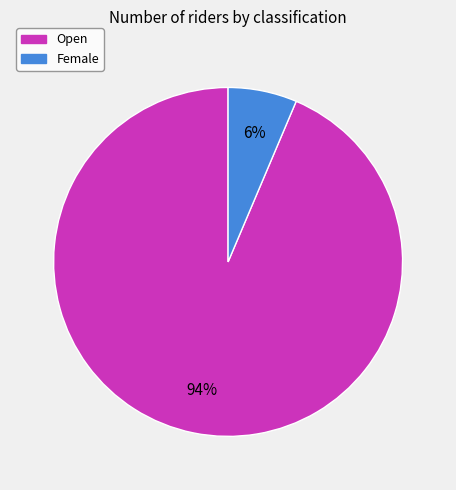

What is the largest slice in the pie chart?

Open